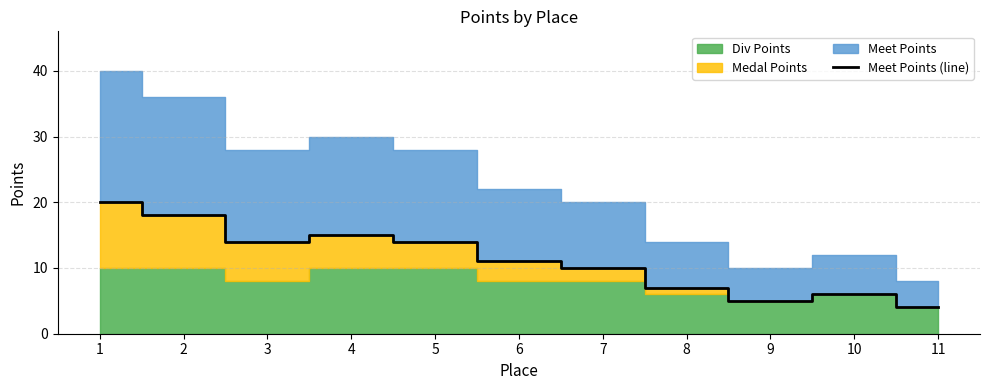

Where is the first local maximum?

4